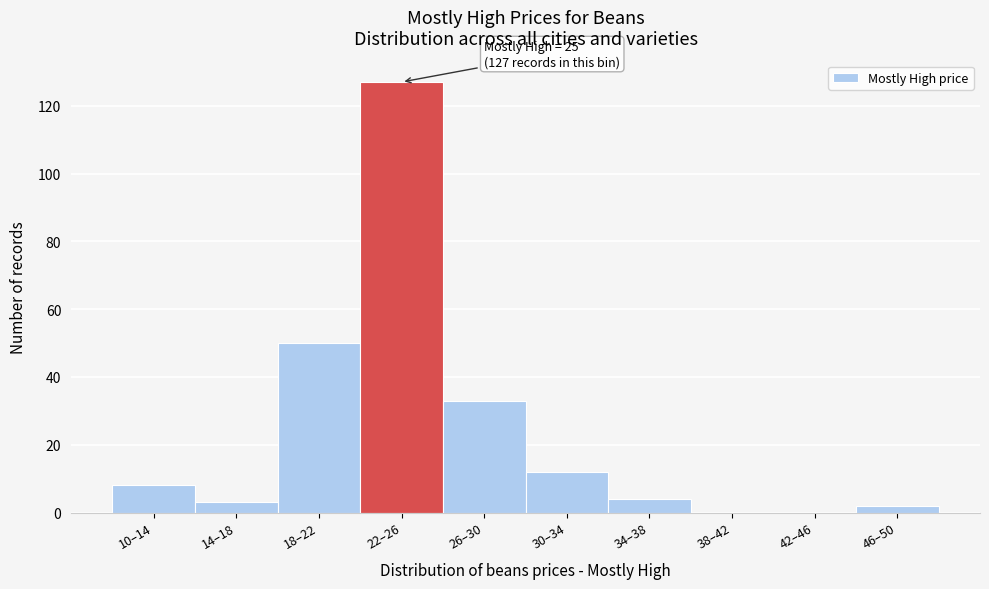

Reading left to right, transcribe all the data shown in this chart.

10–14=8	14–18=3	18–22=50	22–26=127	26–30=33	30–34=12	34–38=4	38–42=0	42–46=0	46–50=2